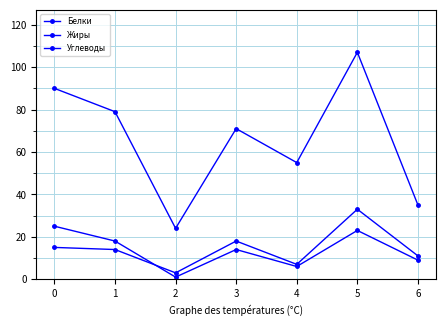

Is this an area chart (filled region under the line)?

No